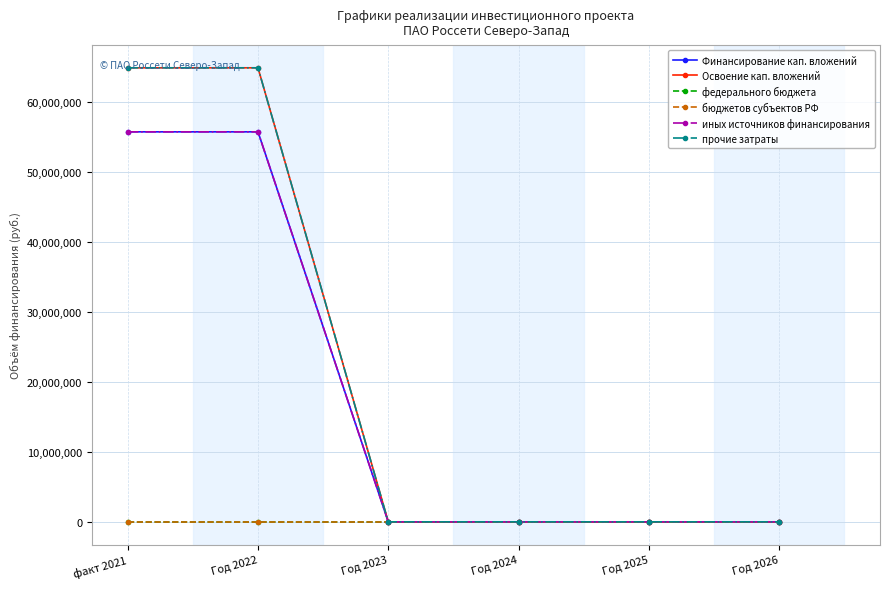

Is this an area chart (filled region under the line)?

No